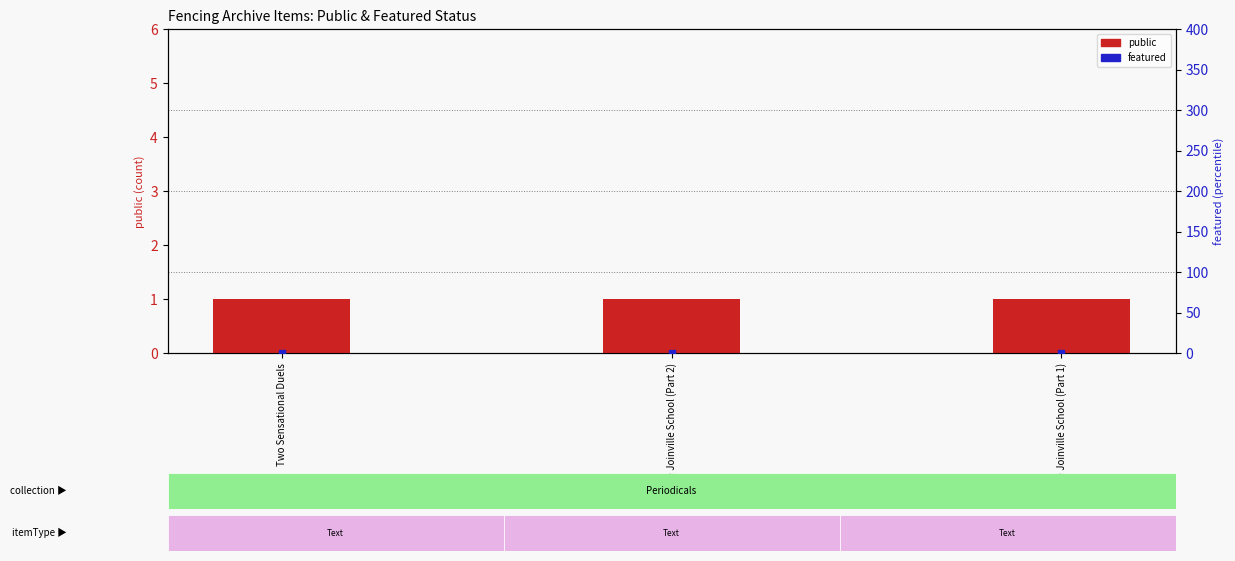

Which series has the widest spread of Y values?

public